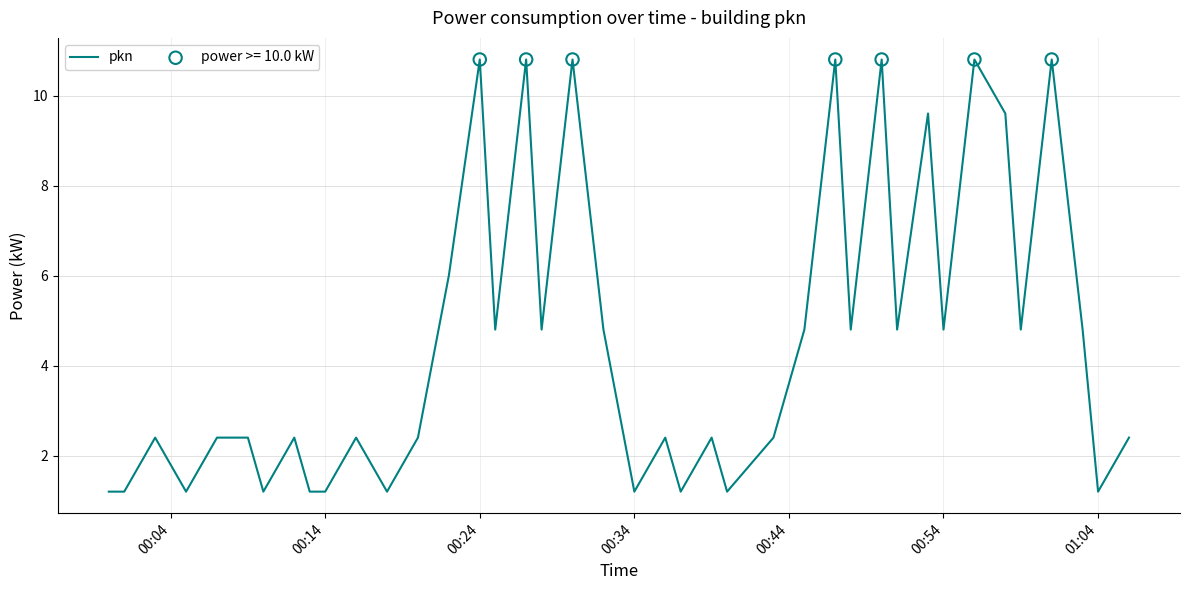

What is the greatest value displayed?

10.8